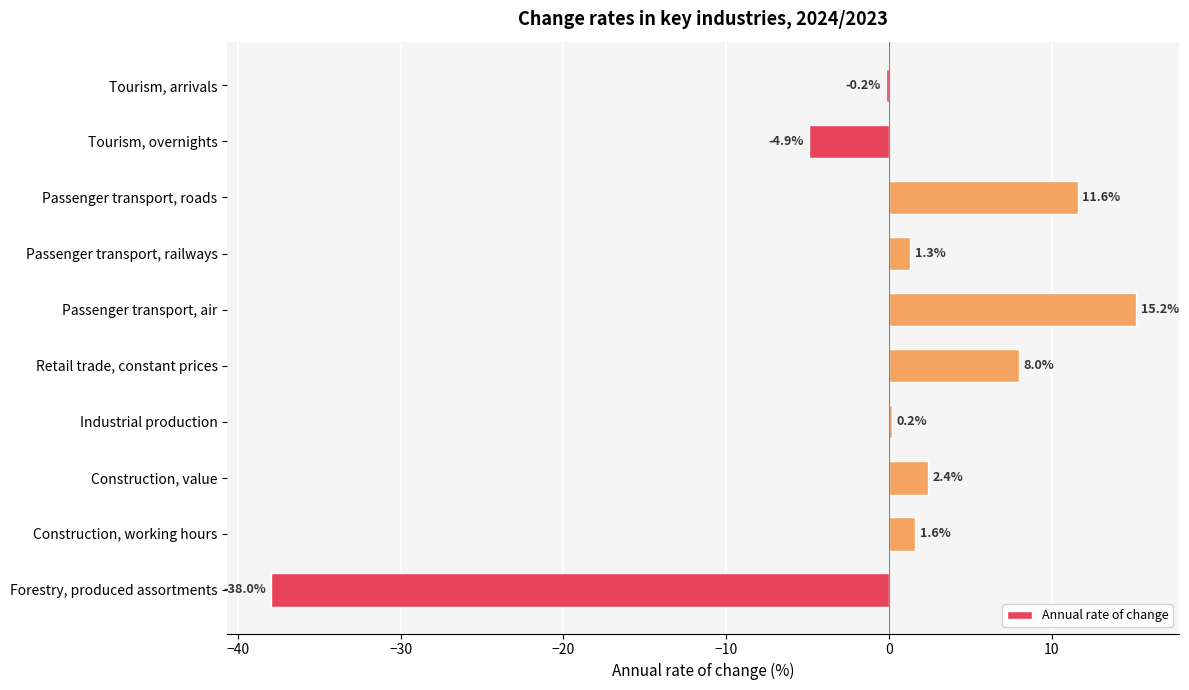

What is the difference between the second highest and second lowest values?

16.5